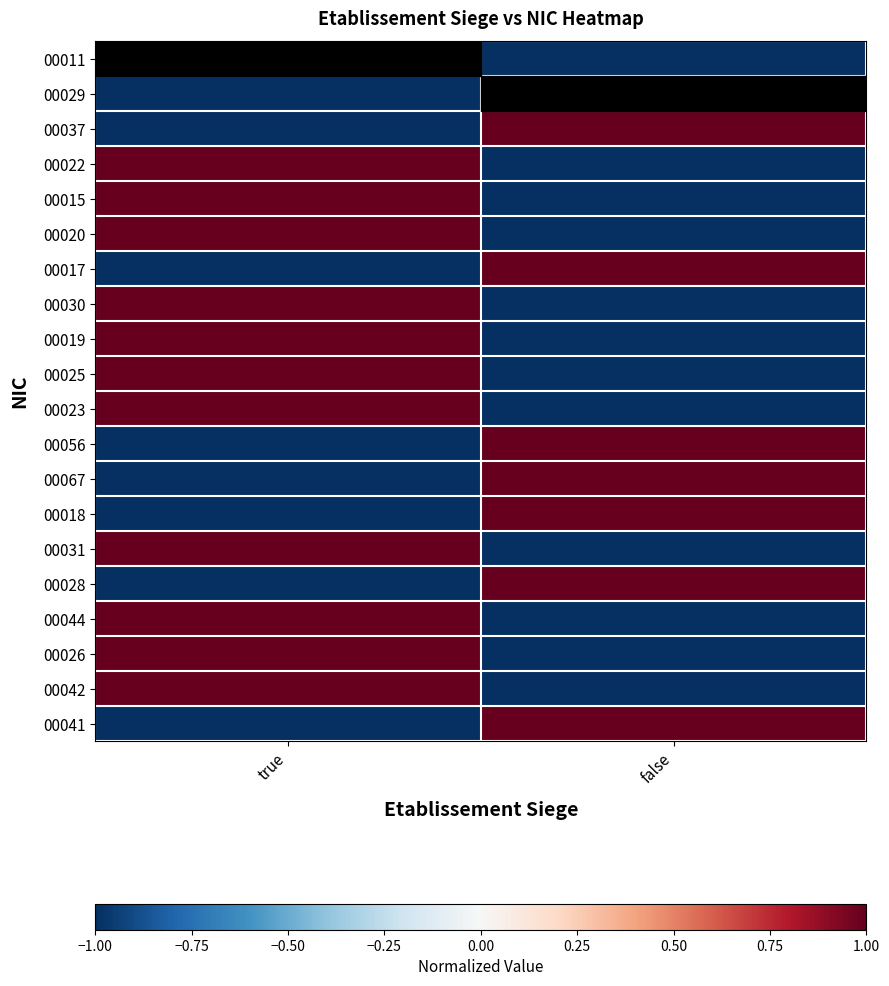

How many series are shown in this chart?

20